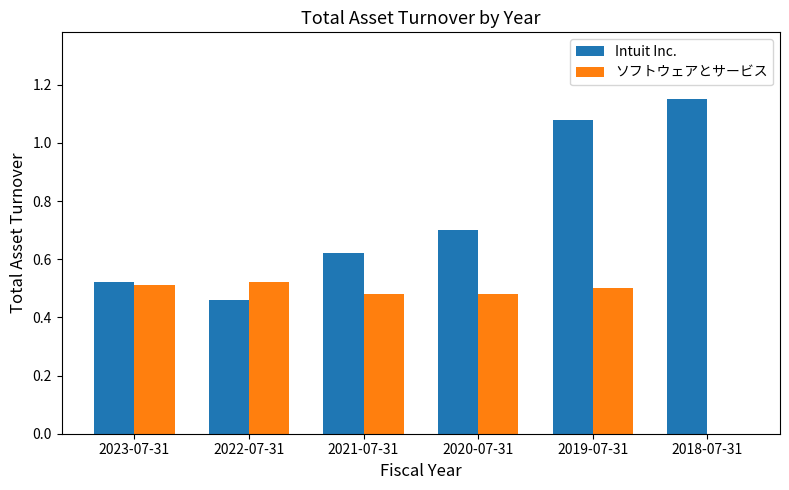

What is the sum of all ソフトウェアとサービス values?

2.5